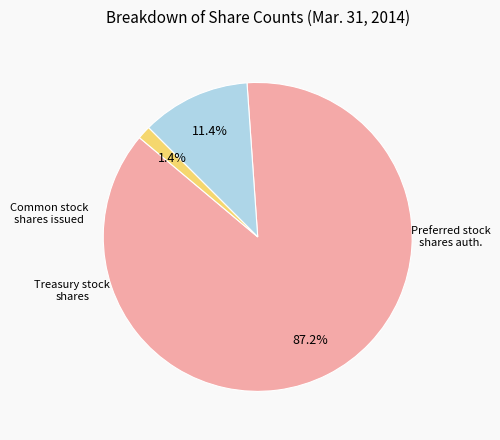

How many segments does this pie chart have?

3